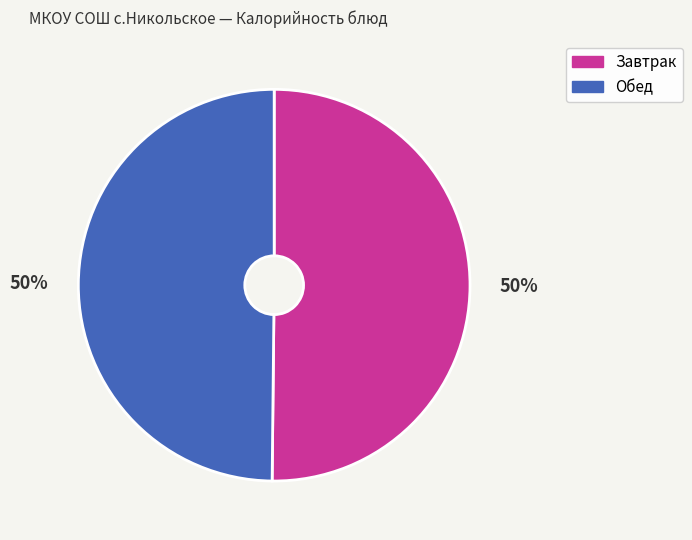

Is it true that Завтрак is 50% of the pie?

True